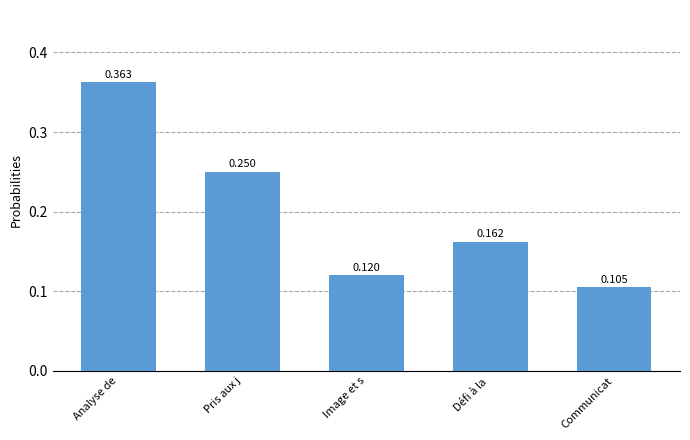

At which category does the chart reach its peak across all series?

Analyse de